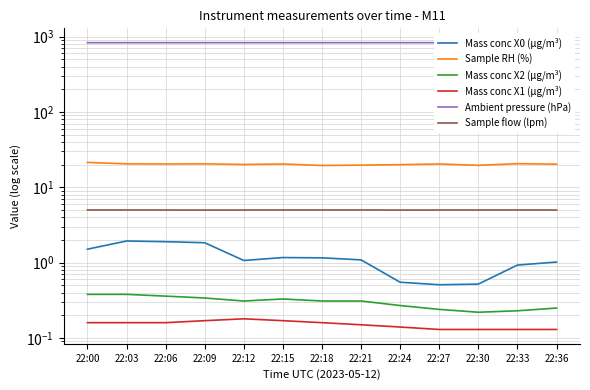

What is the difference between the maximum and minimum values in the Ambient pressure (hPa) series?

0.2